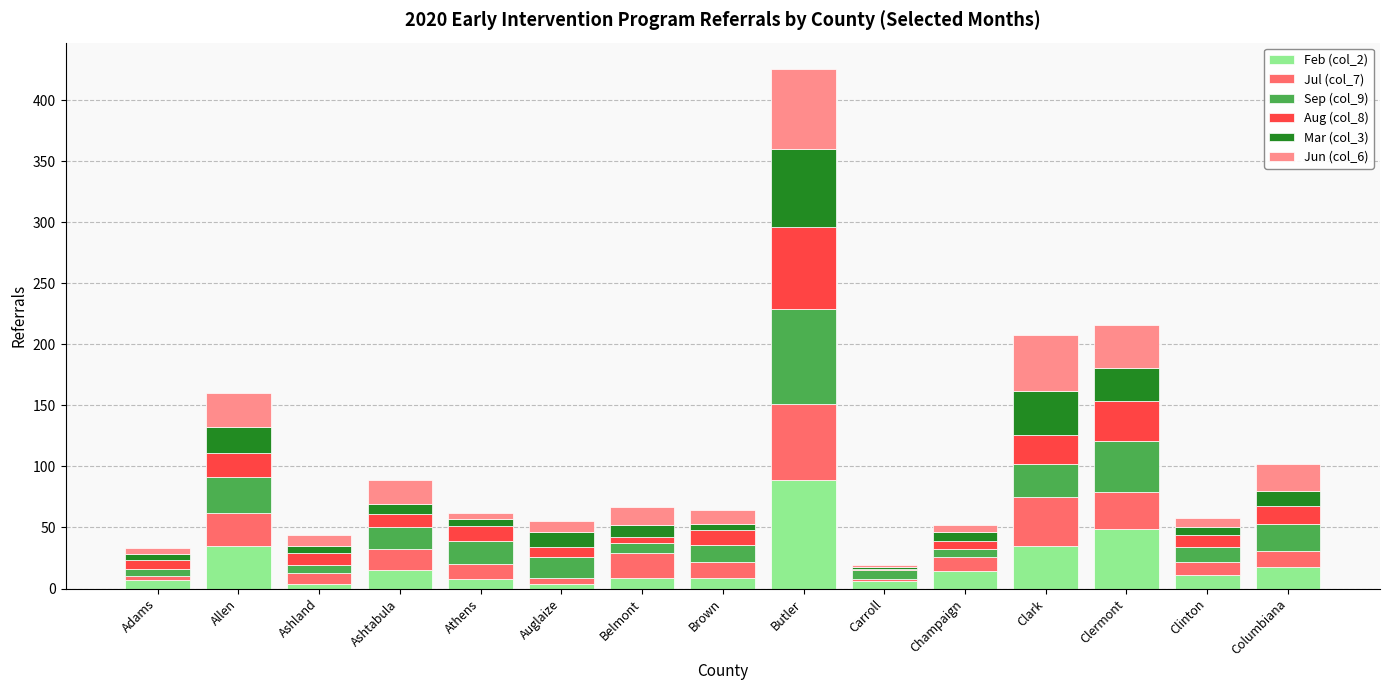

The Feb (col_2) series shows 49 at Clark. True or false?

False